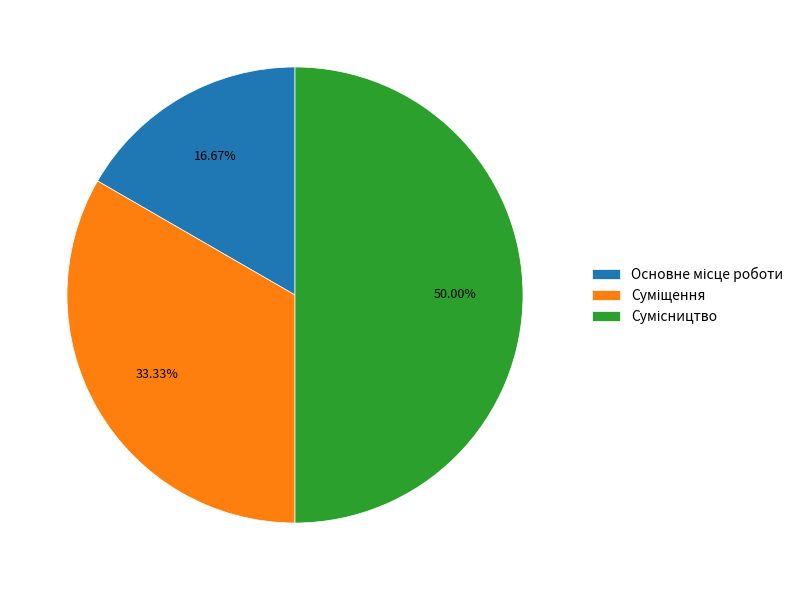

What is the total percentage of Сумісництво and Основне місце роботи?

66.7%